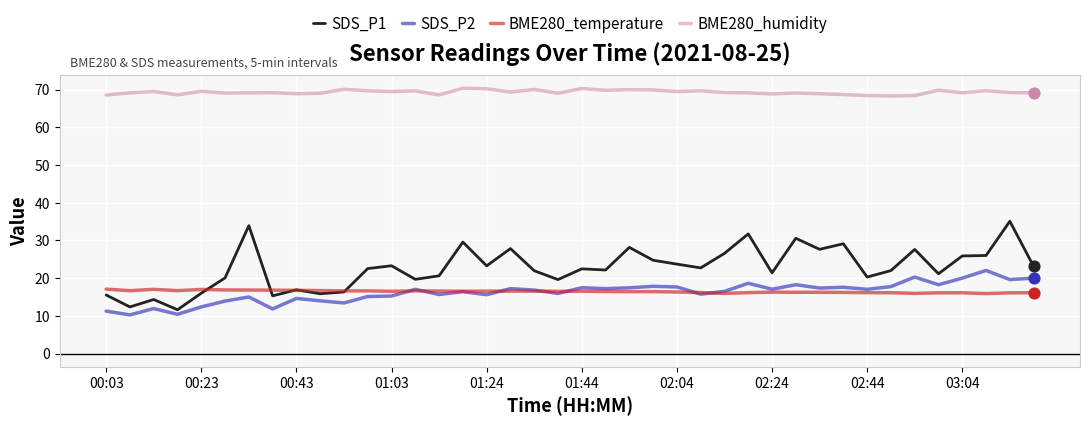

Which series has the largest total across all categories?

BME280_humidity